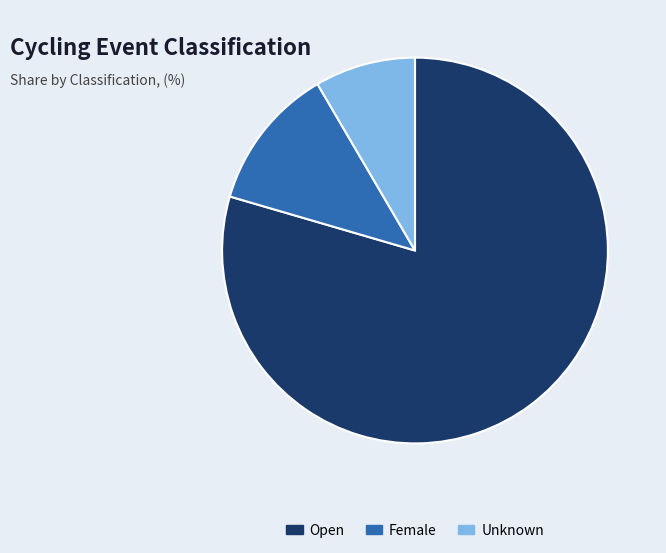

Count the number of slices in the pie.

3